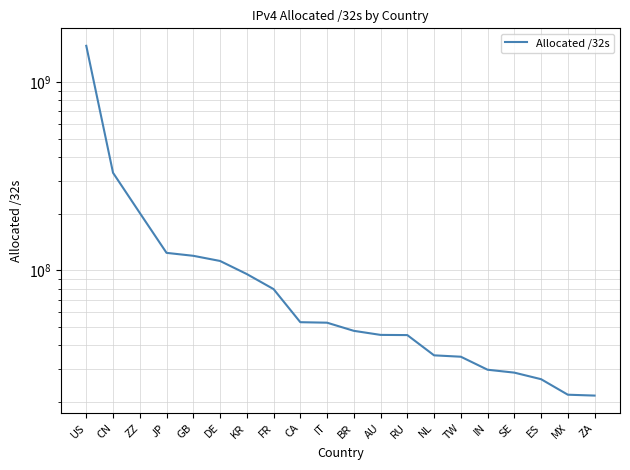

The chart shows a value of 119558504 at GB. True or false?

True